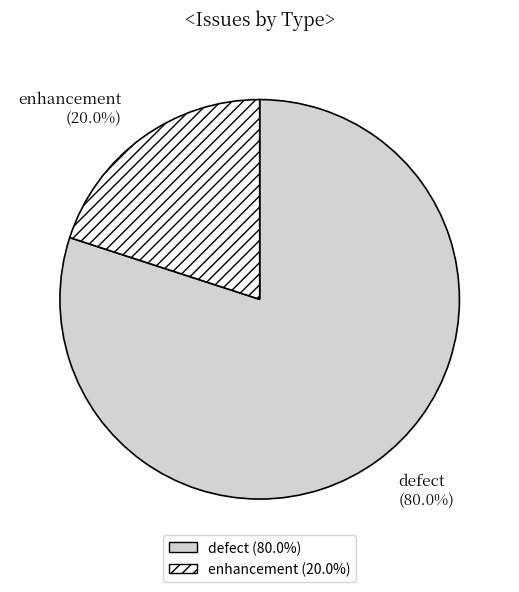

To the nearest percent, what is the difference between the defect and enhancement slice percentages?

60%